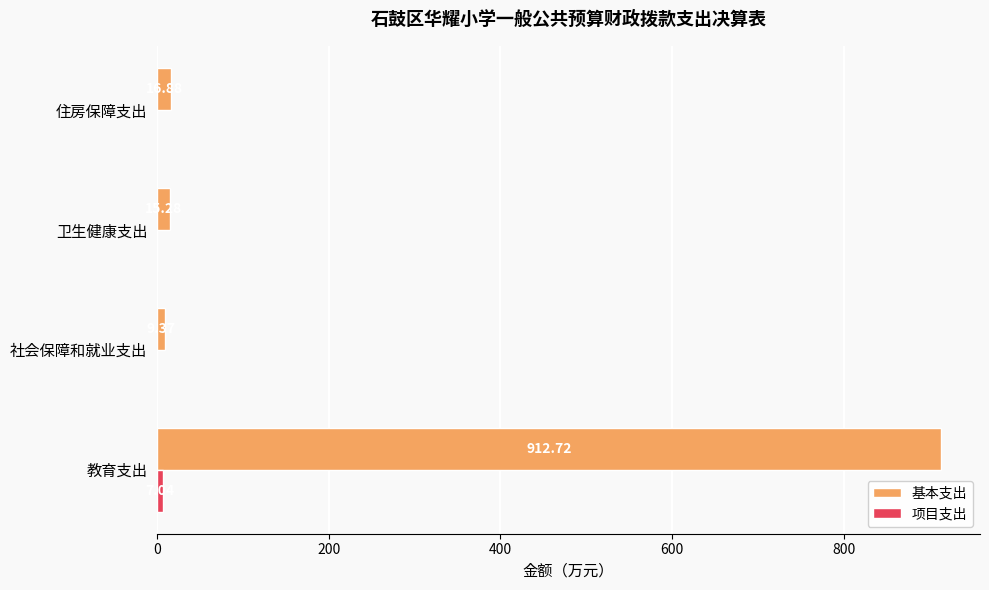

Which series changed the most between 卫生健康支出 and 住房保障支出?

基本支出